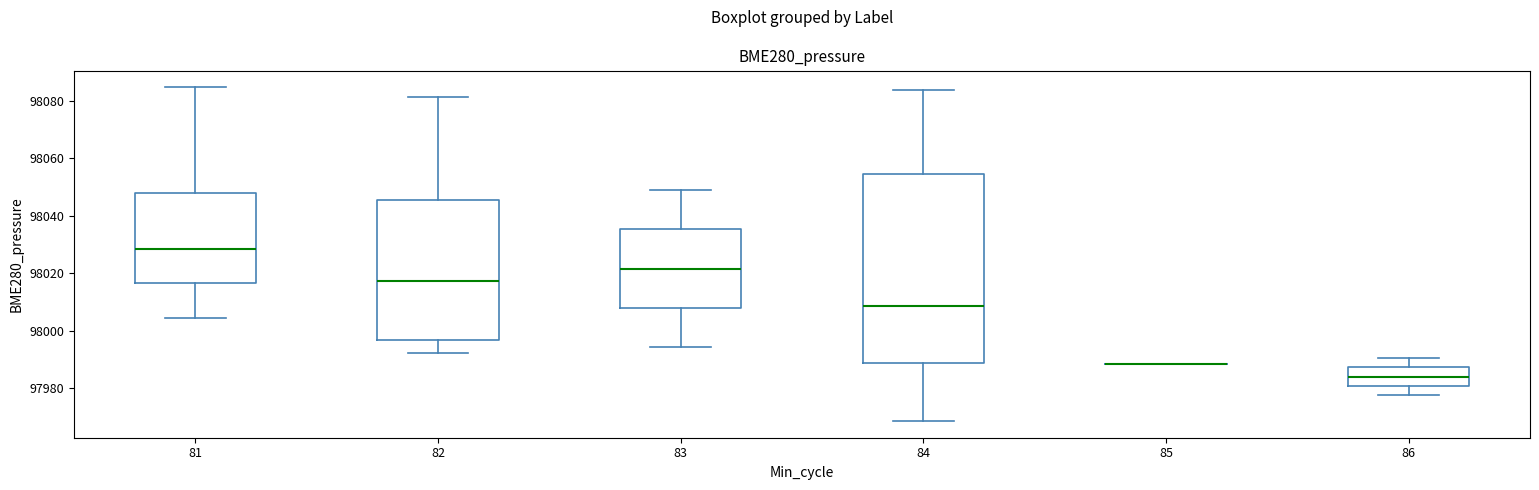

Reading left to right, transcribe this box plot: for each box, give where its median line is, the range the box spans, and where its two whiskers end, as read against the y-axis. The values are not printed on the chart, so give them approximately, as read against the axis.

81: median 98028, box 98016 to 98048, whiskers 98004 to 98084
82: median 98018, box 97996 to 98046, whiskers 97992 to 98082
83: median 98022, box 98008 to 98036, whiskers 97994 to 98048
84: median 98008, box 97988 to 98054, whiskers 97968 to 98084
85: box collapsed to a line at 97988, whiskers 97988 to 97988
86: median 97984, box 97980 to 97988, whiskers 97978 to 97990